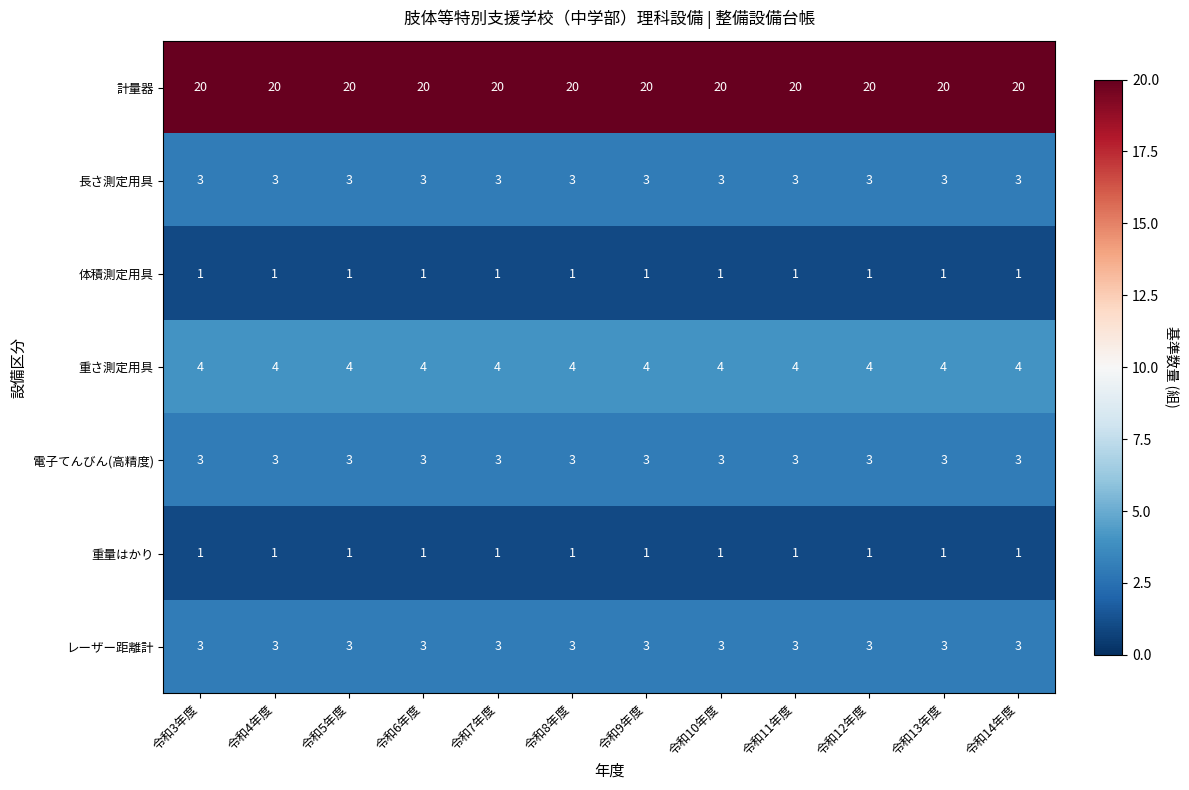

What is the greatest value displayed?

20